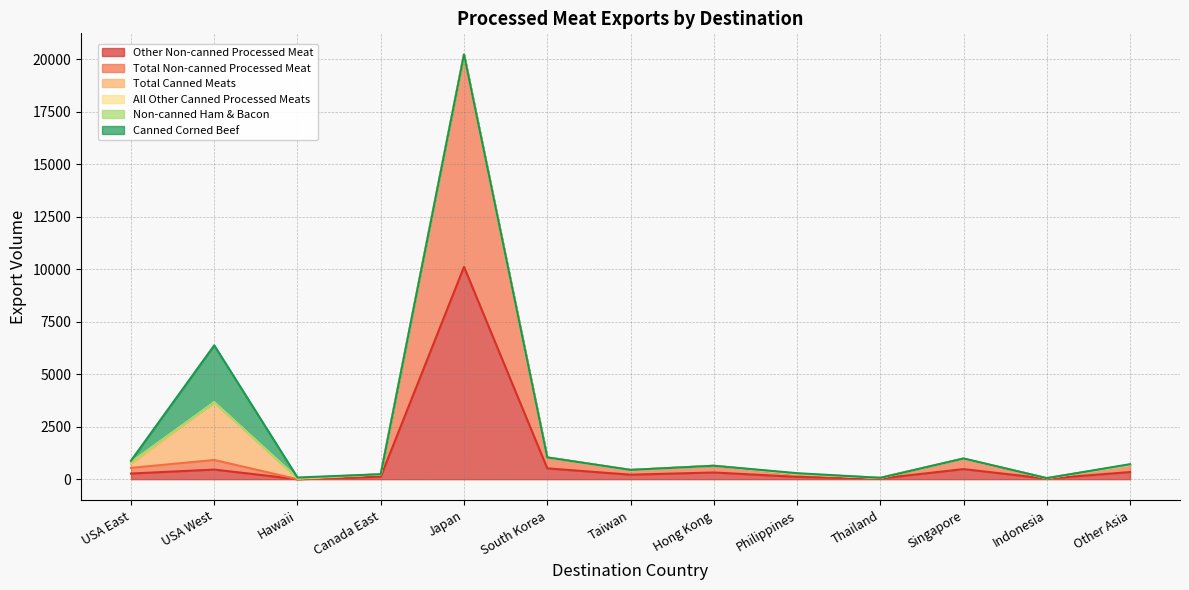

How many lines are shown in the chart?

6